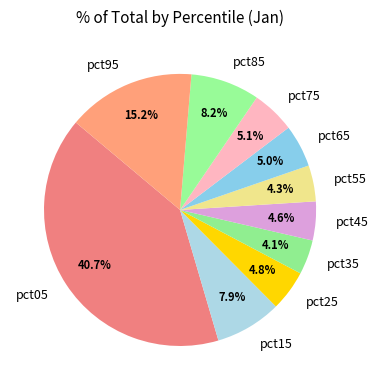

How many slices are in this pie chart?

10